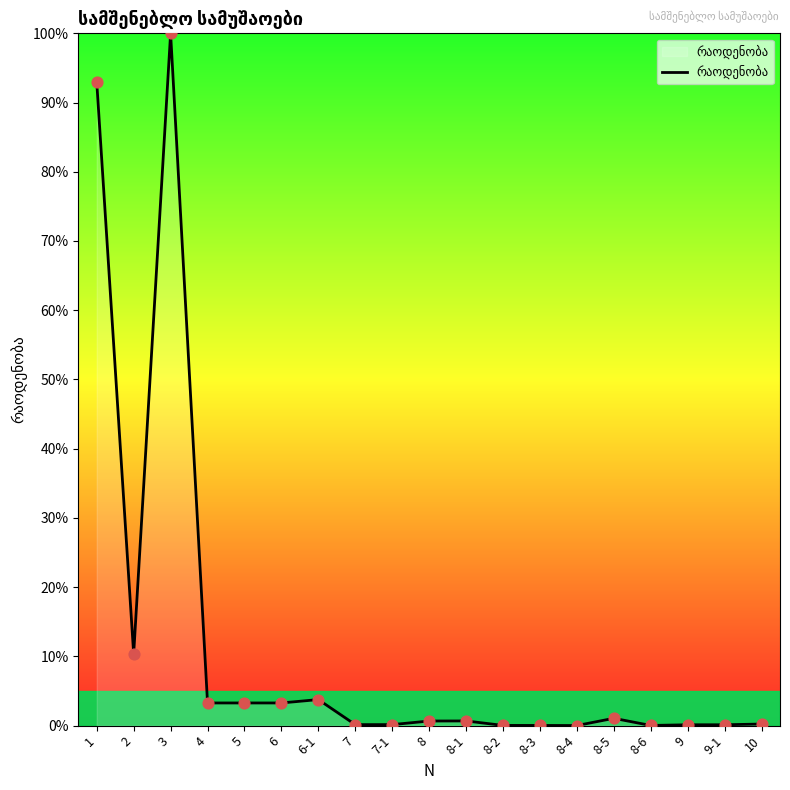

What is the greatest value displayed?

100.0